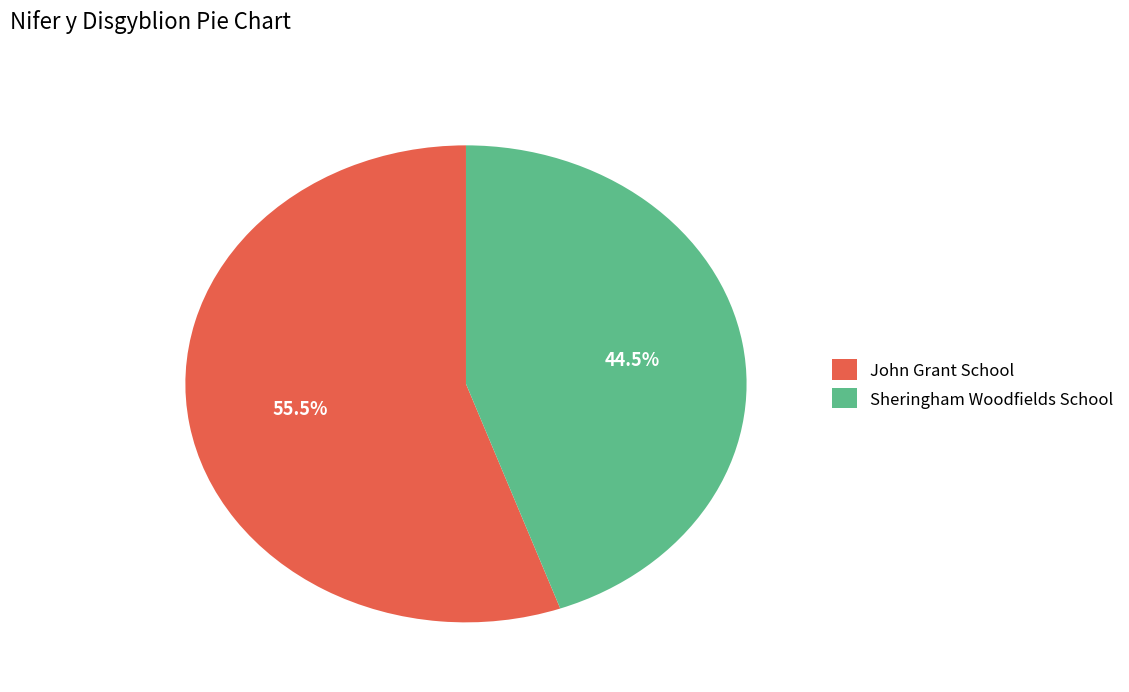

Is there any slice that represents more than half of the pie?

Yes